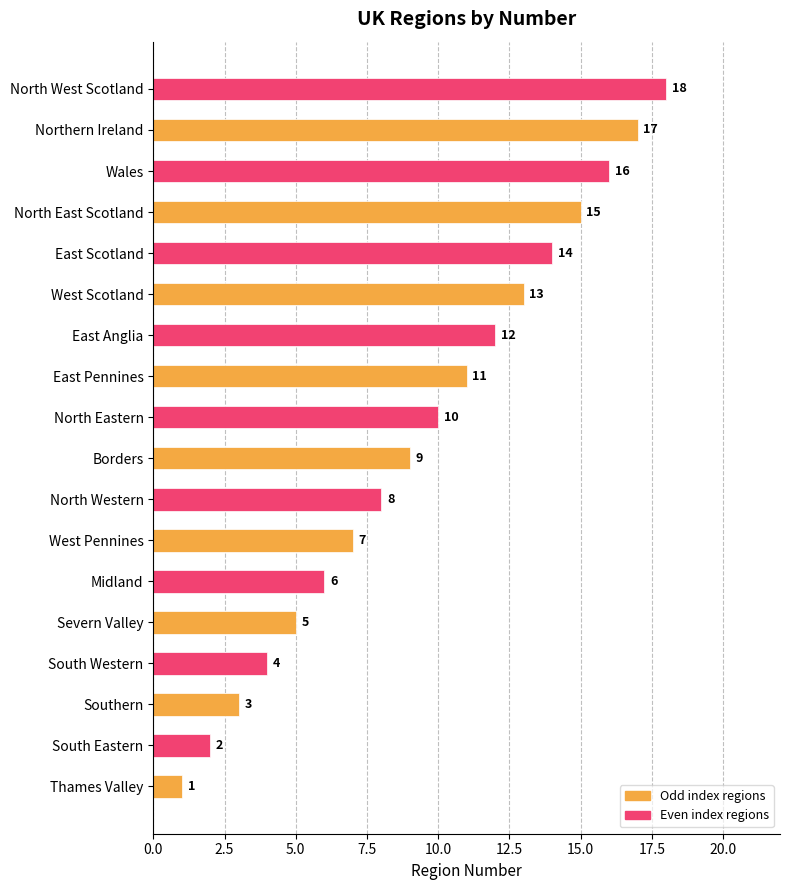

Which category has the highest value across all series?

North West Scotland